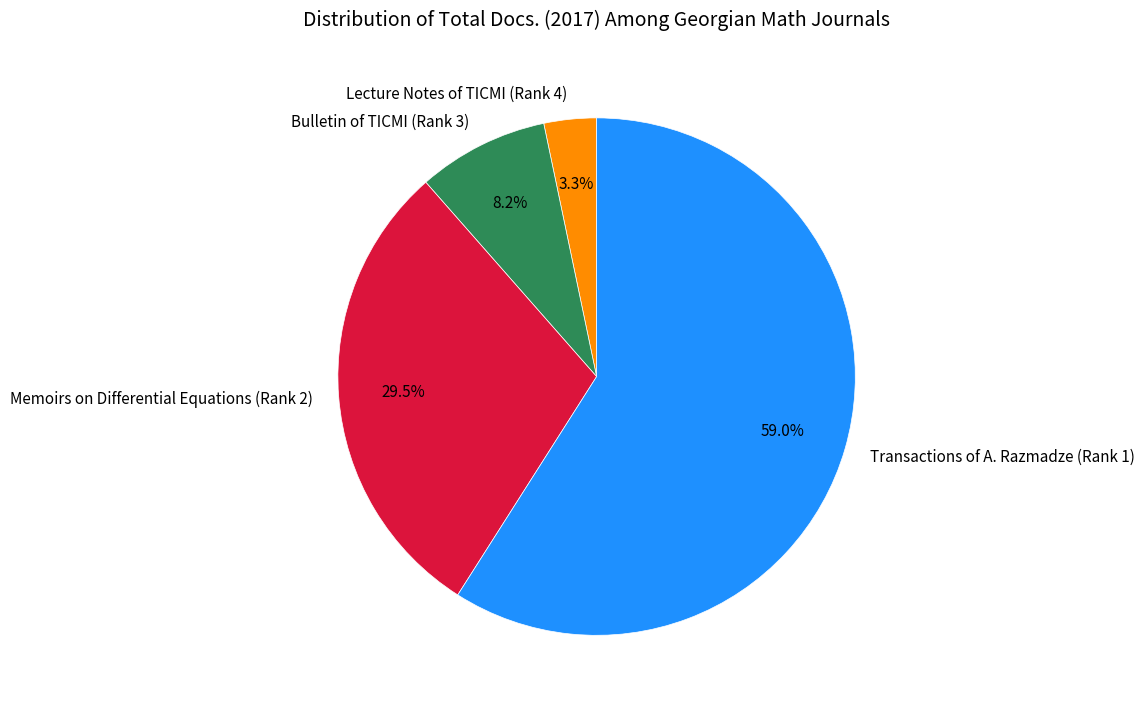

How many slices are in this pie chart?

4